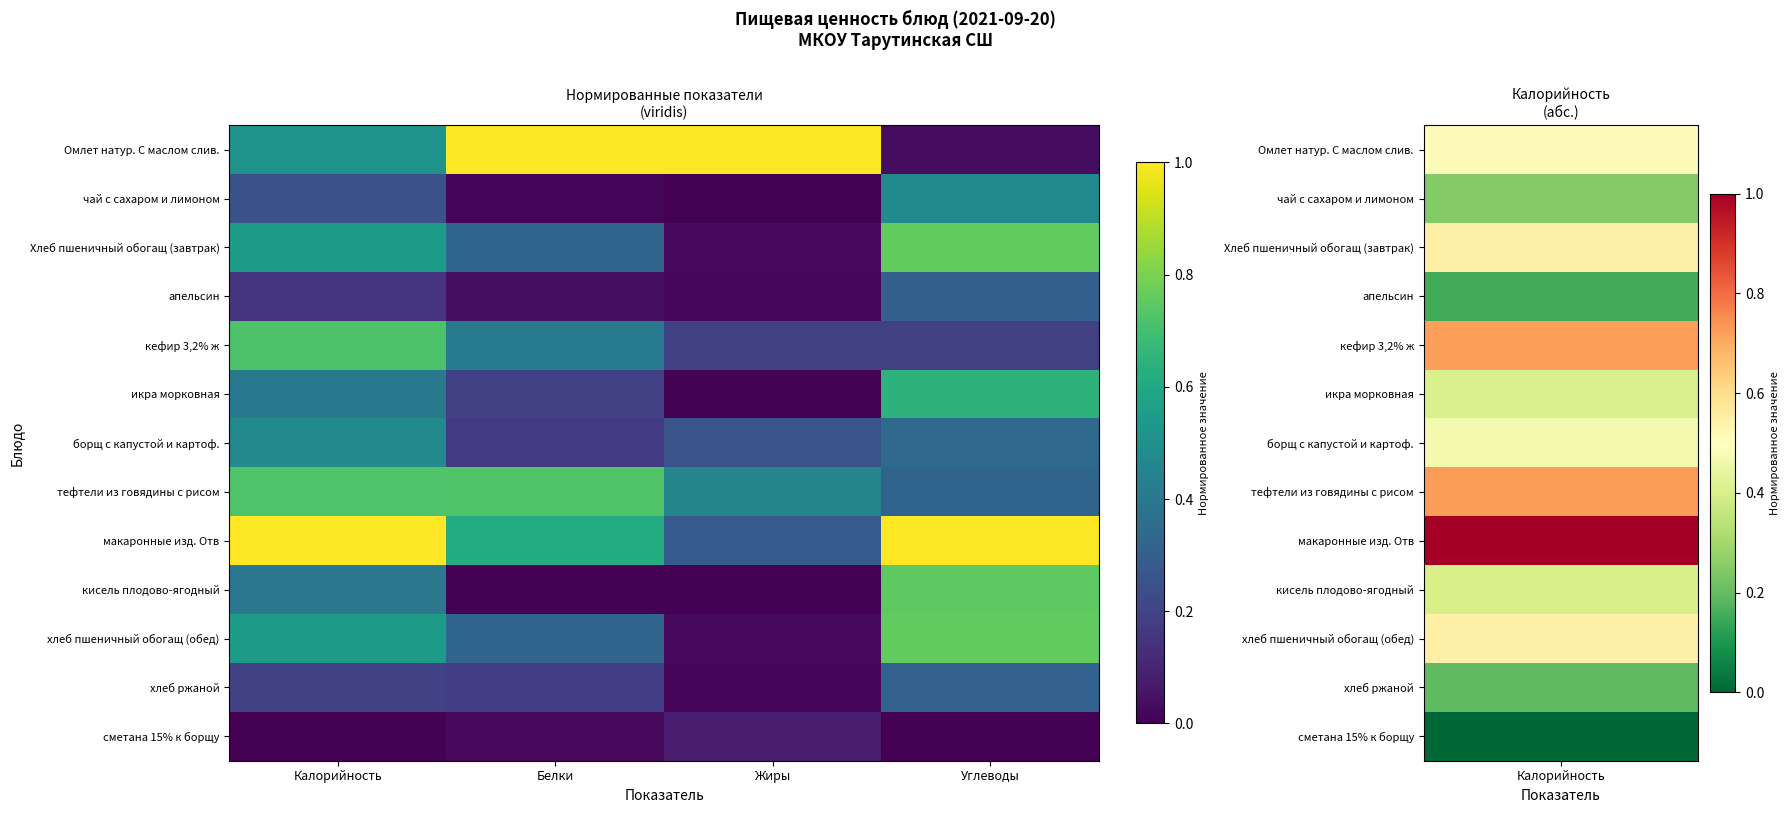

At which category is the sum across all series the highest?

Калорийность